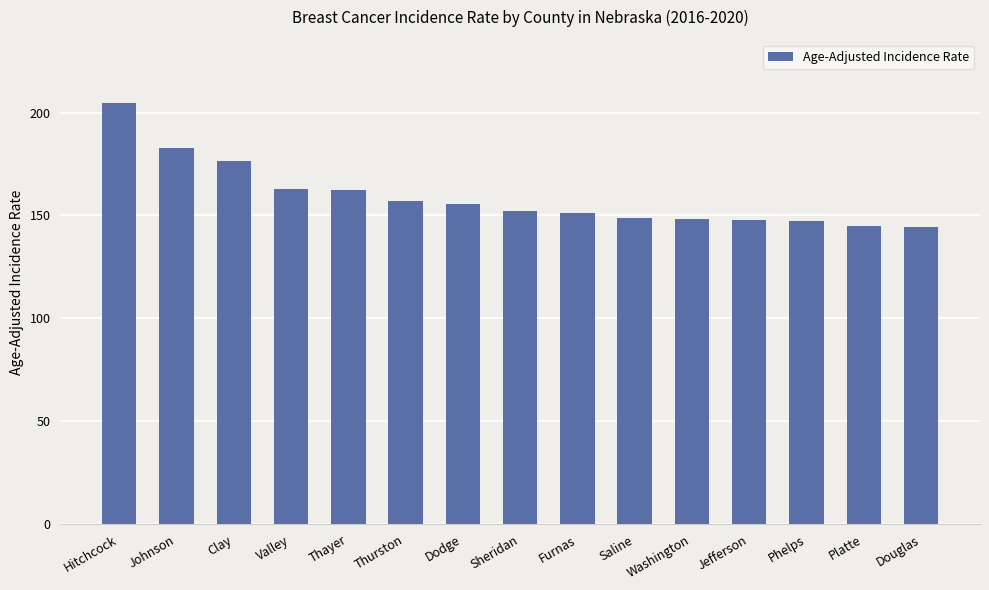

What is the ratio of the value at Thayer to the value at Furnas?

1.1